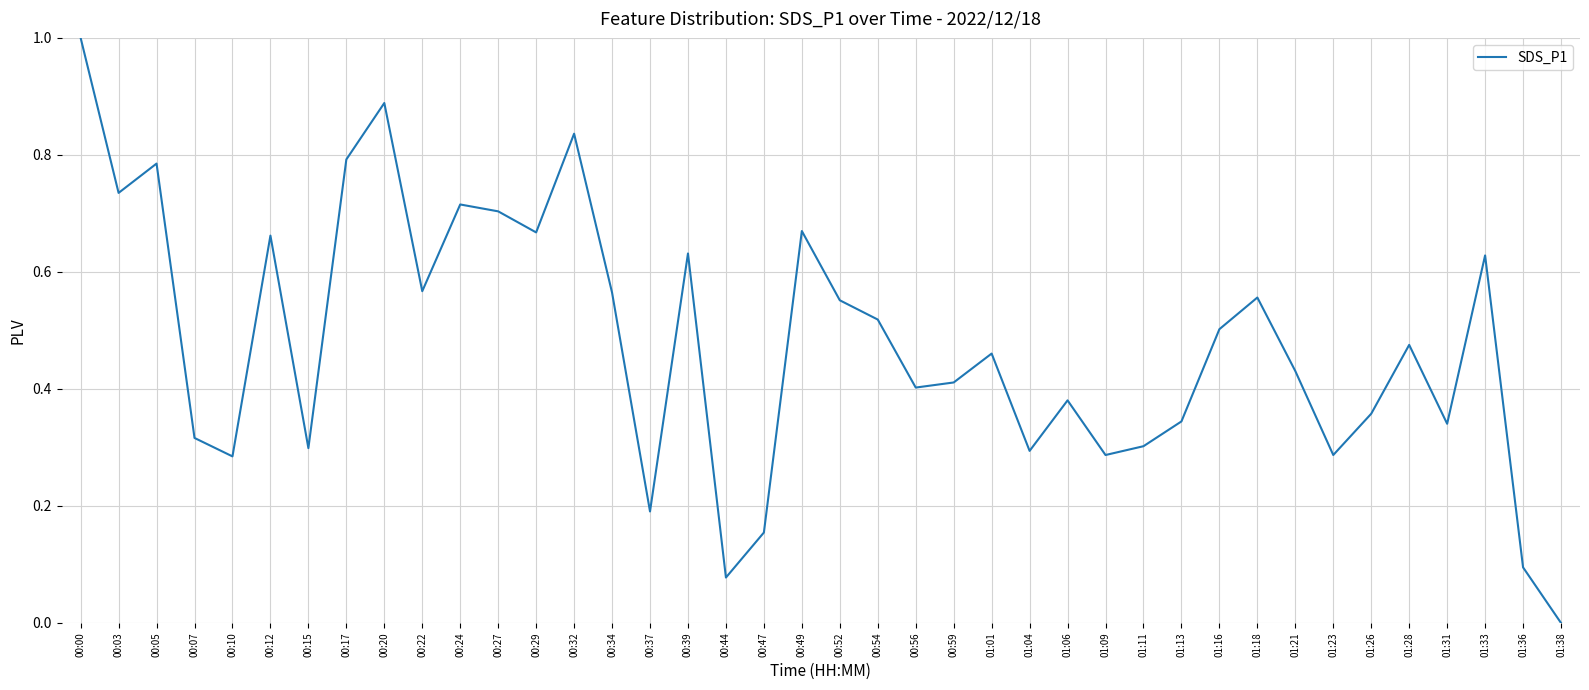

What position from the left is 00:54?

22